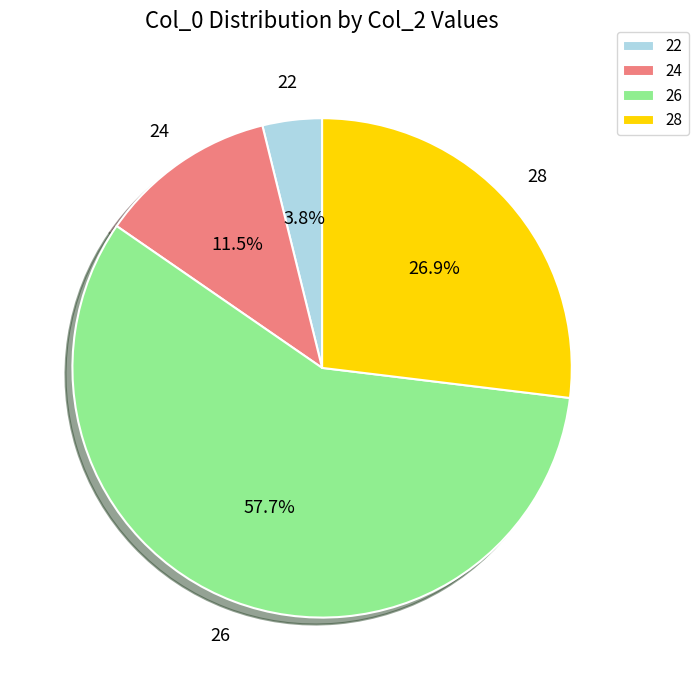

Count the number of slices in the pie.

4